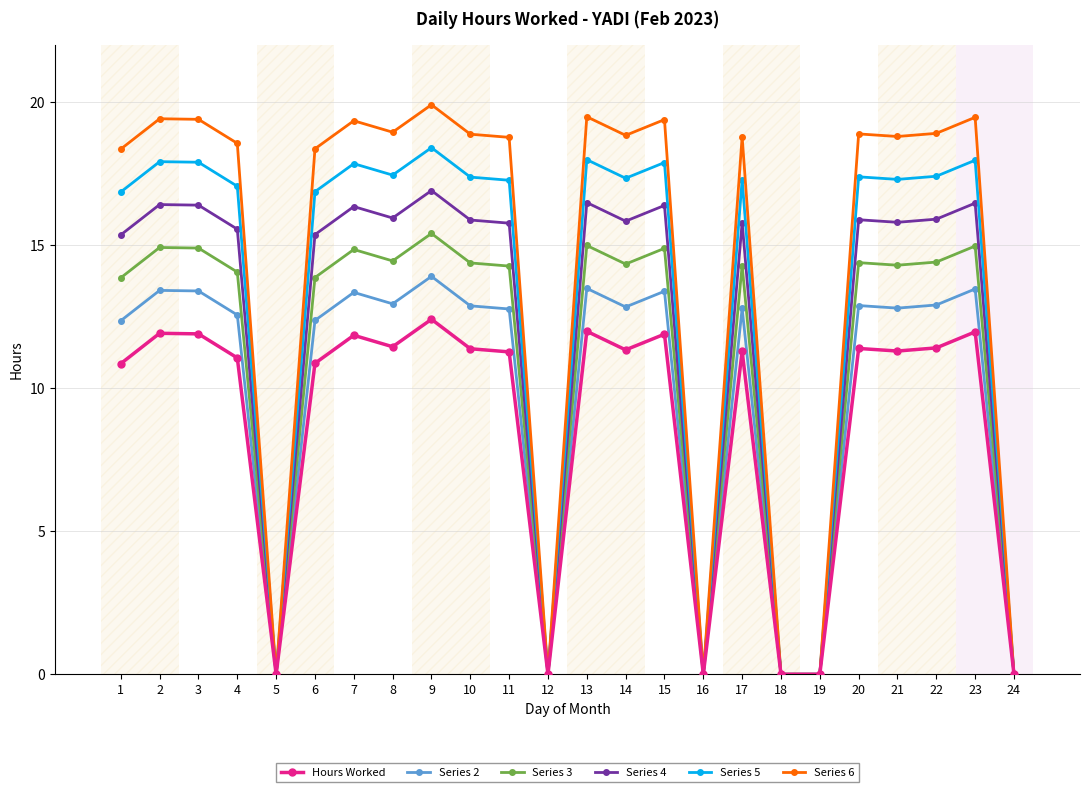

Does the chart have visible grid lines?

Yes